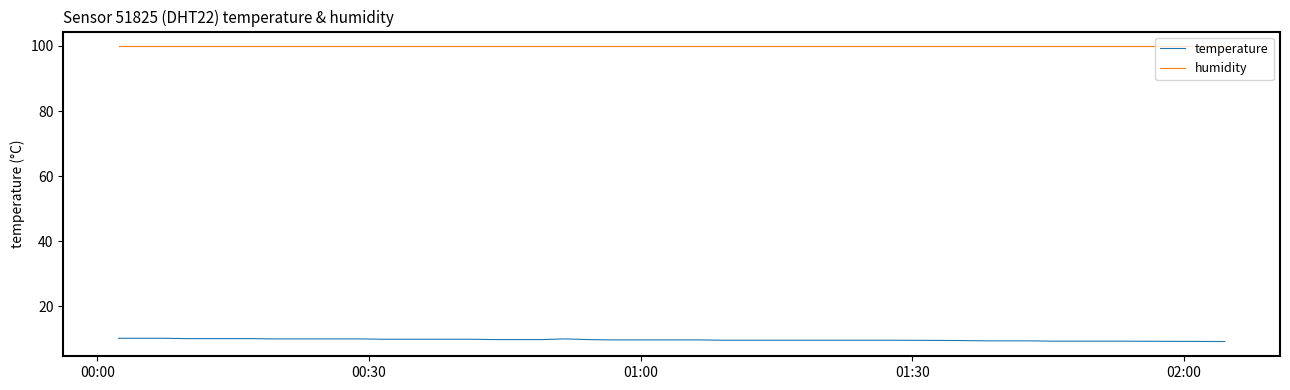

Which series has the largest total across all categories?

humidity